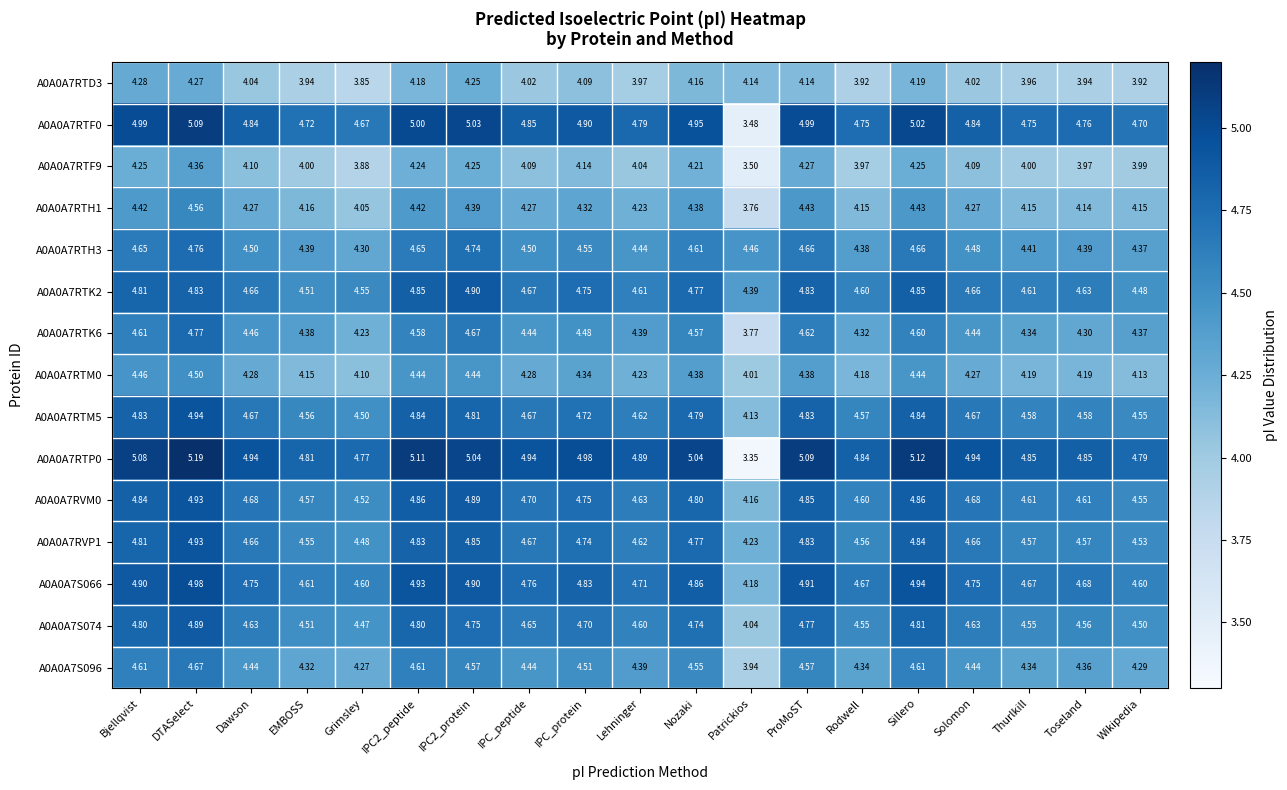

Where does the A0A0A7RTF0 series first go above 4?

Bjellqvist